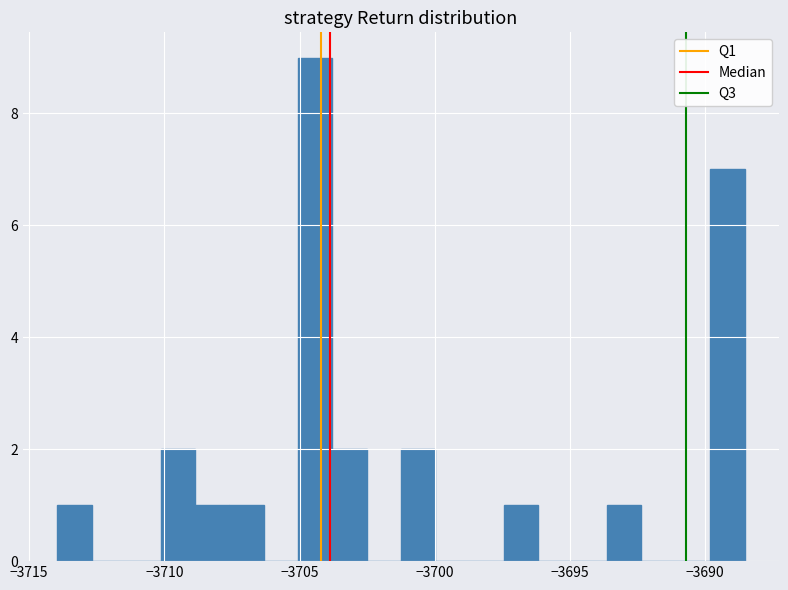

Read against the x-axis, roughly where is the centre of the tallest bar?

-3704.5